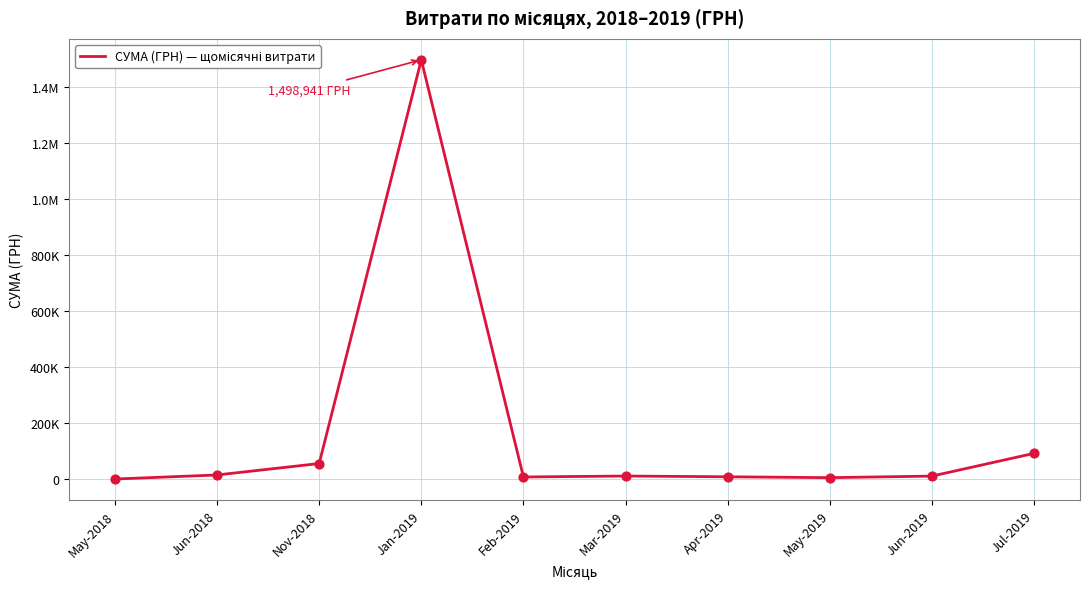

Between Jan-2019 and Mar-2019, which is larger?

Jan-2019